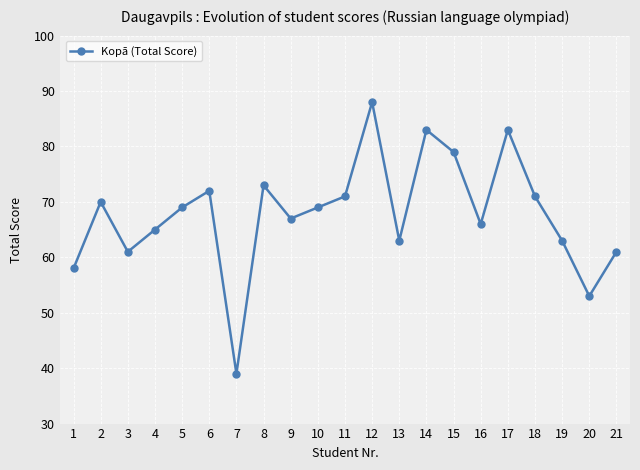

True or false: the data shows 53 at 20.

True